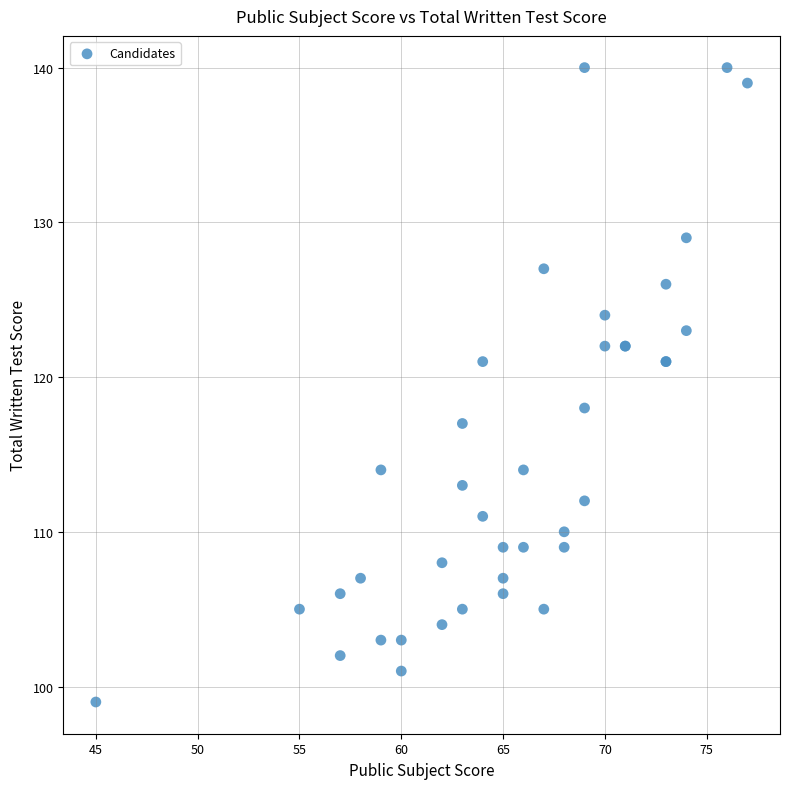

What Y value in the scatter plot is closest to 119?

118